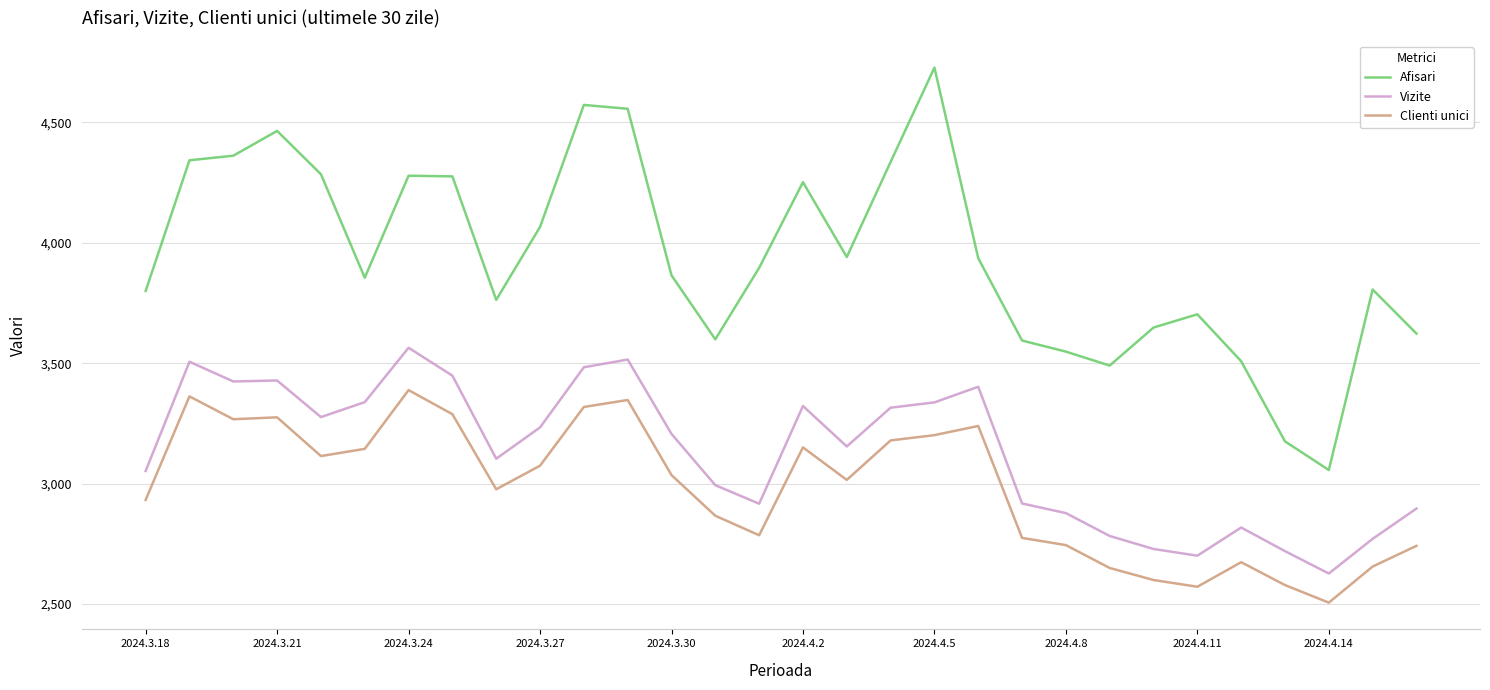

Rank the series by their average value, from highest to lowest.

Afisari, Vizite, Clienti unici